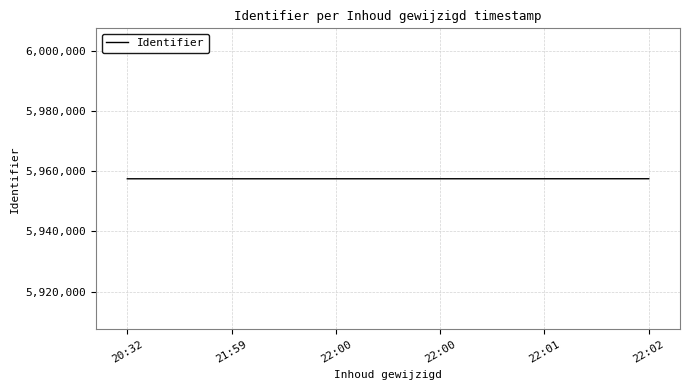

How many values are below 5957495?

3